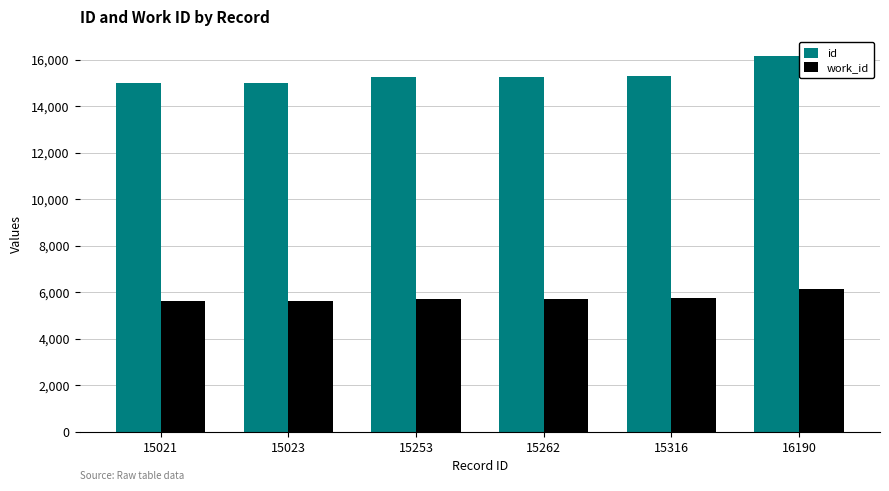

Which series has the largest range (max minus min)?

id